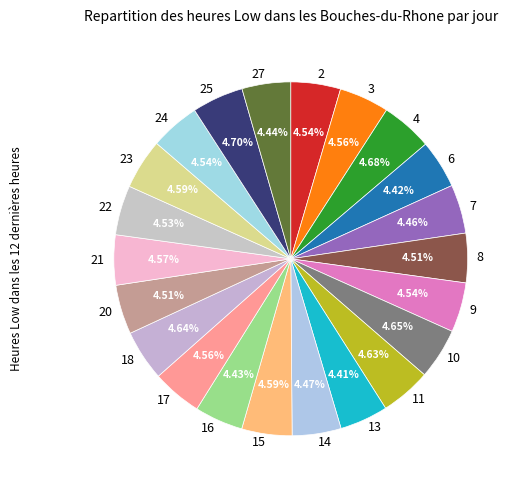

To the nearest percent, what is the average slice percentage?

5%